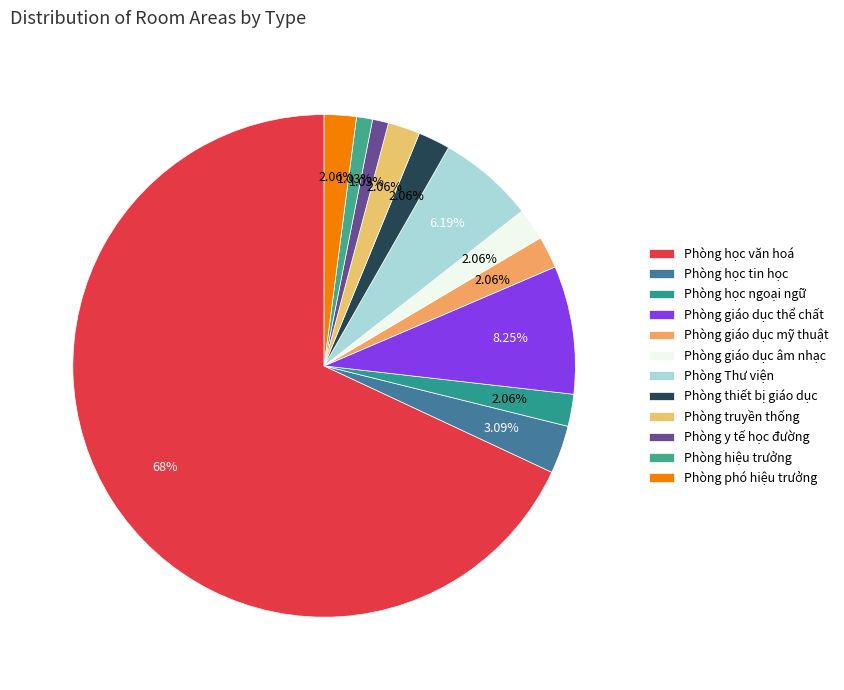

Which slice represents more than half of the pie?

Phòng học văn hoá